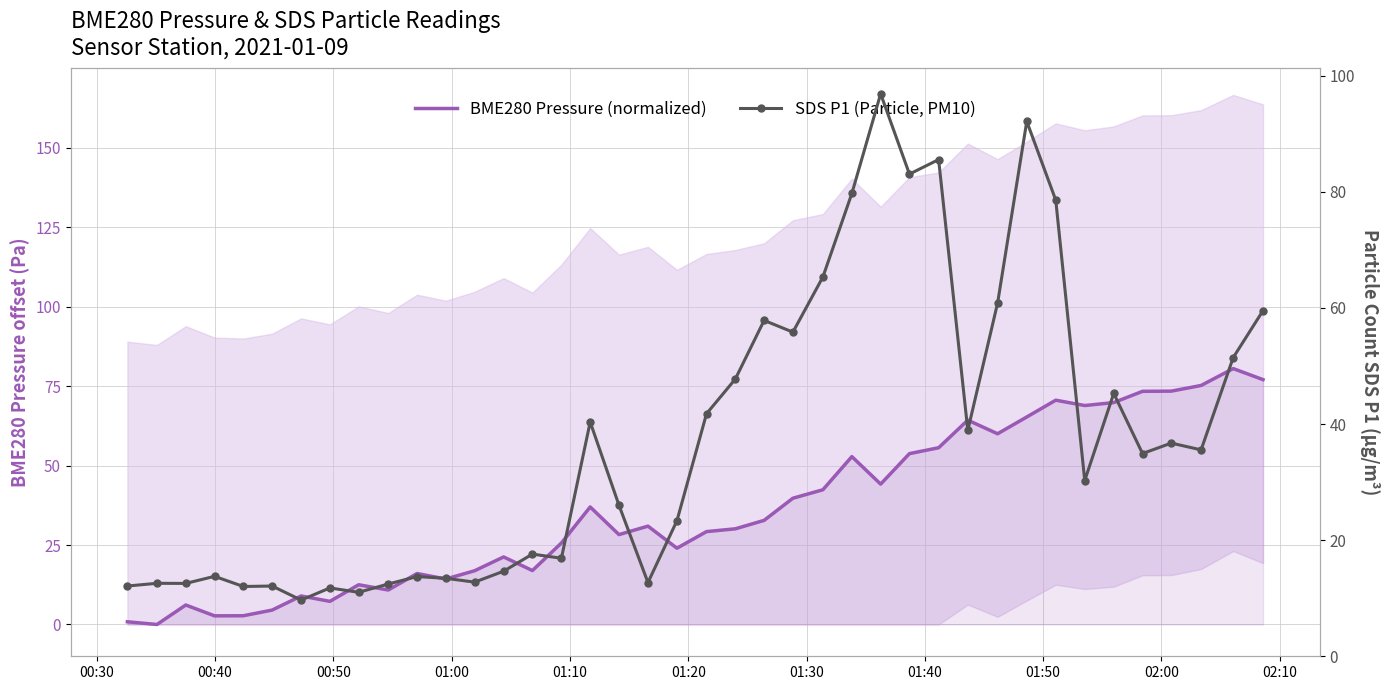

What are all the series names shown in the legend?

BME280 Pressure (normalized), SDS P1 (Particle, PM10)